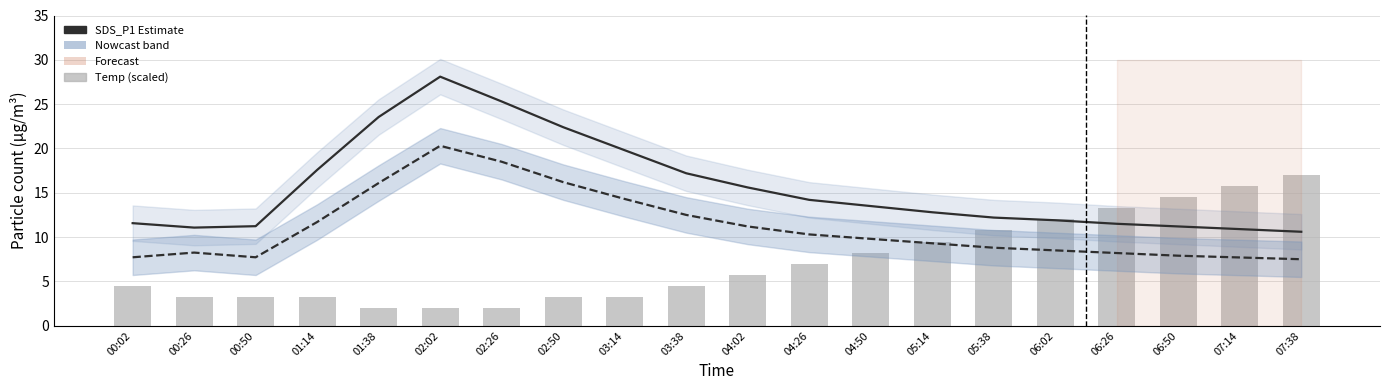

Rank the series by their average value, from highest to lowest.

SDS_P1, SDS_P2, Temp (scaled)